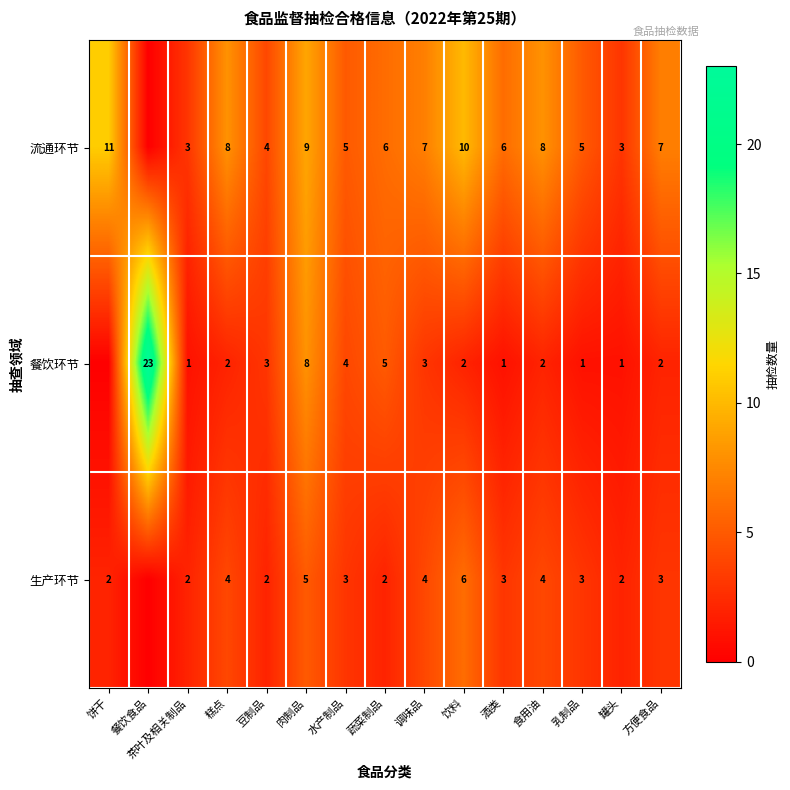

Between 饼干 and 饮料, which is larger?

饼干